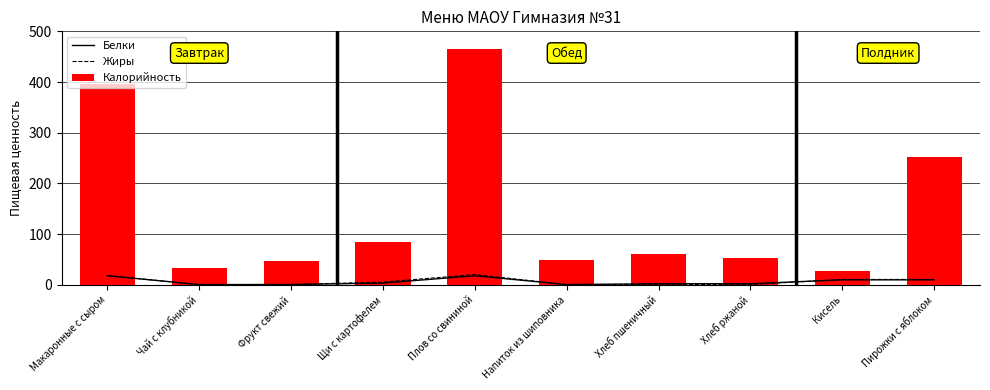

Which series has the largest total across all categories?

Калорийность